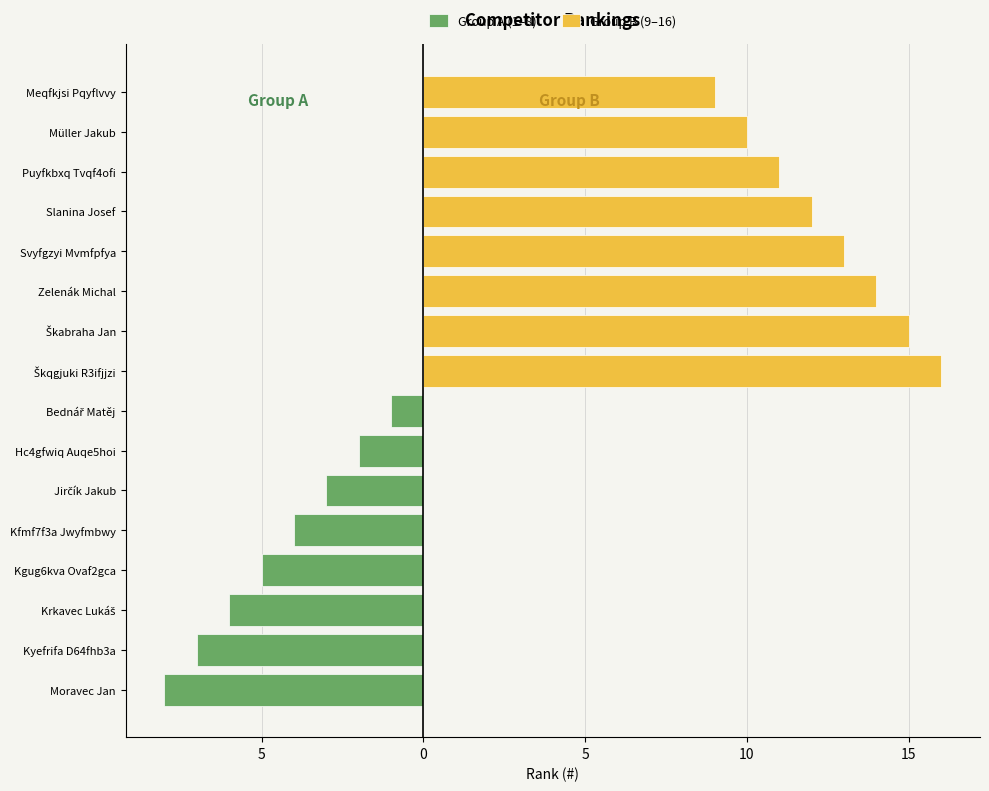

True or false: Group A (1–8) has a value of -4 at Zelenák Michal.

False